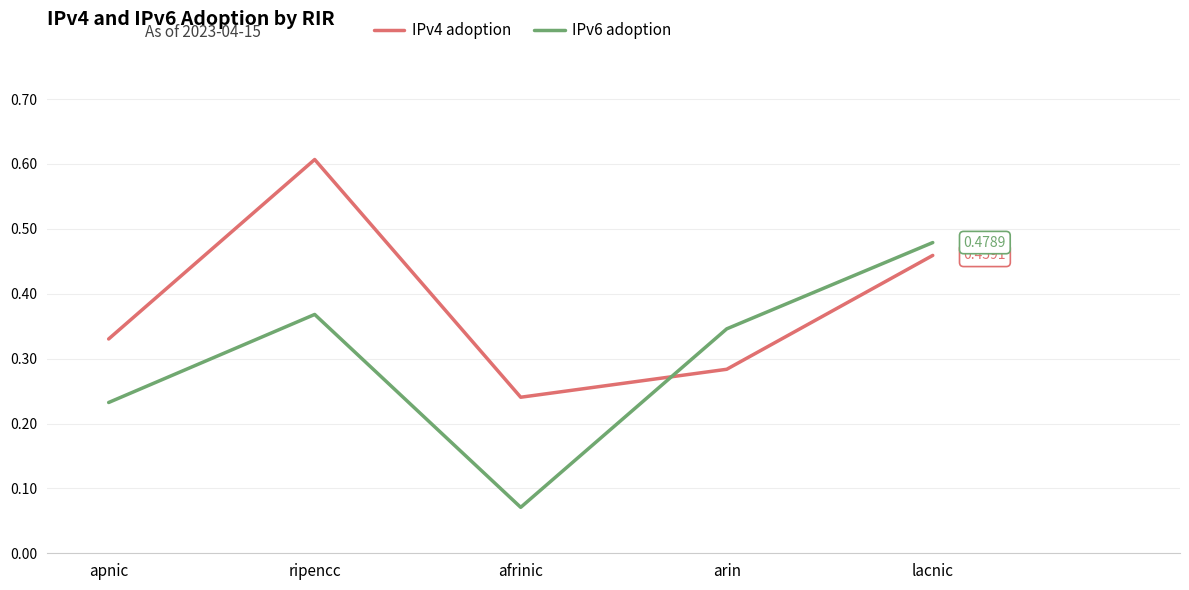

List the labels in order of IPv6 adoption value, smallest first.

afrinic, apnic, arin, ripencc, lacnic